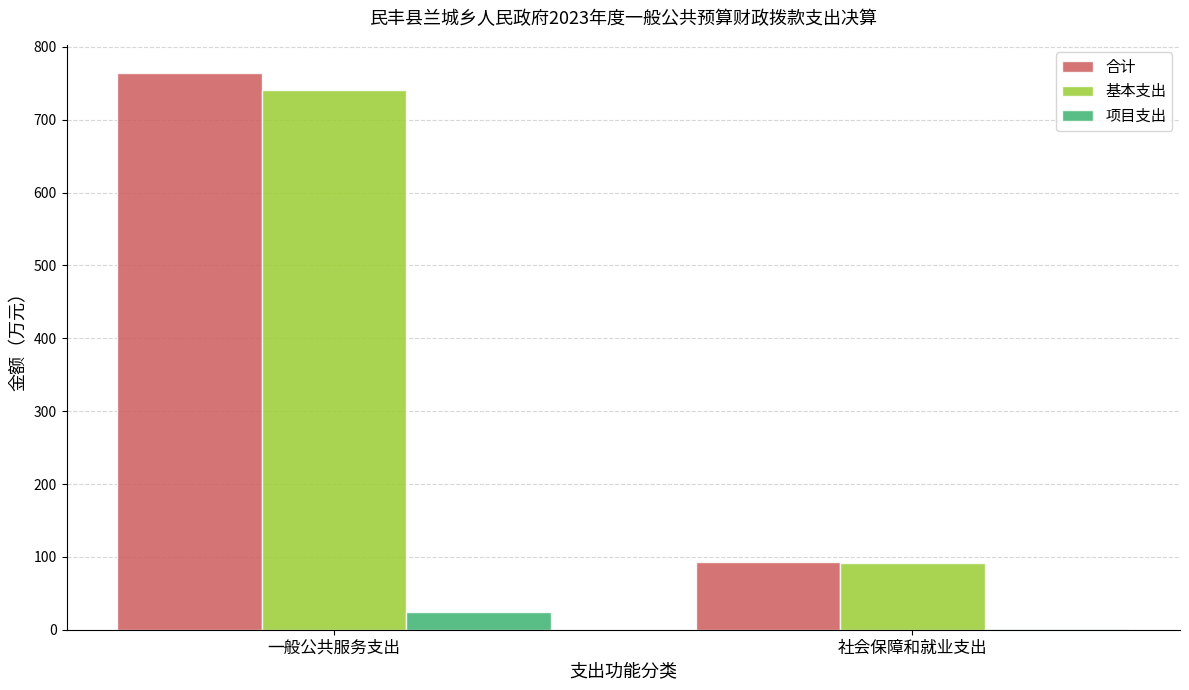

At which category does the chart reach its peak across all series?

一般公共服务支出